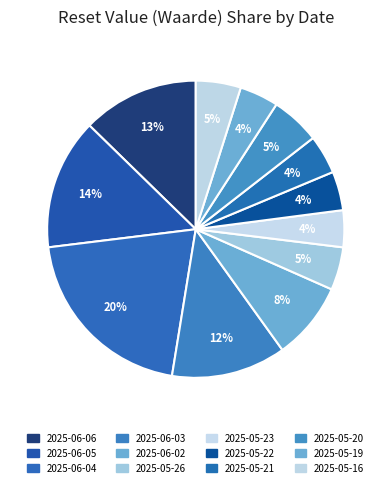

What is the total percentage of 2025-06-03 and 2025-05-22?

16.7%